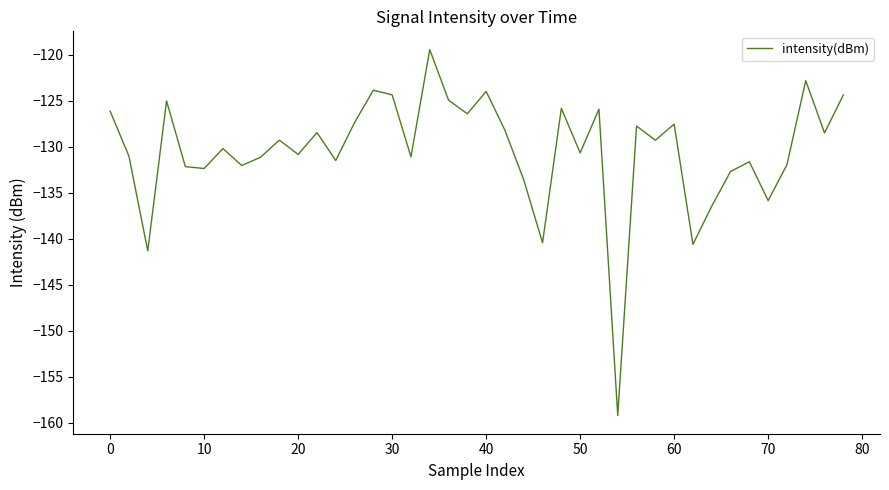

What is the greatest value displayed?

-119.4